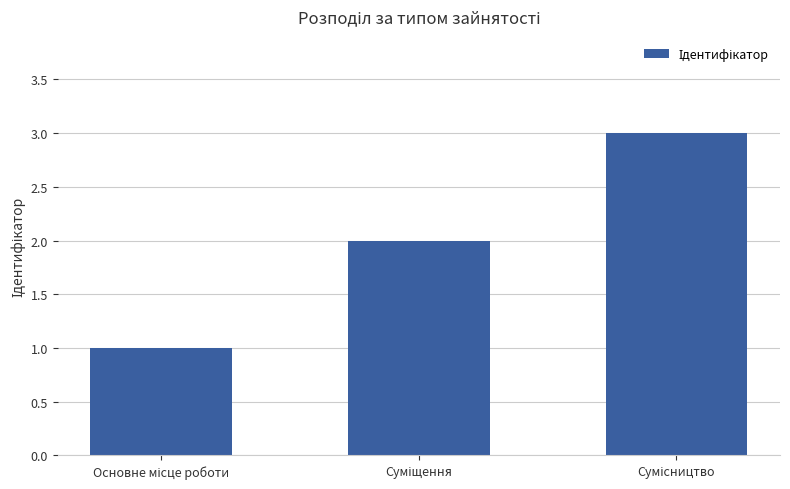

What is the greatest value displayed?

3